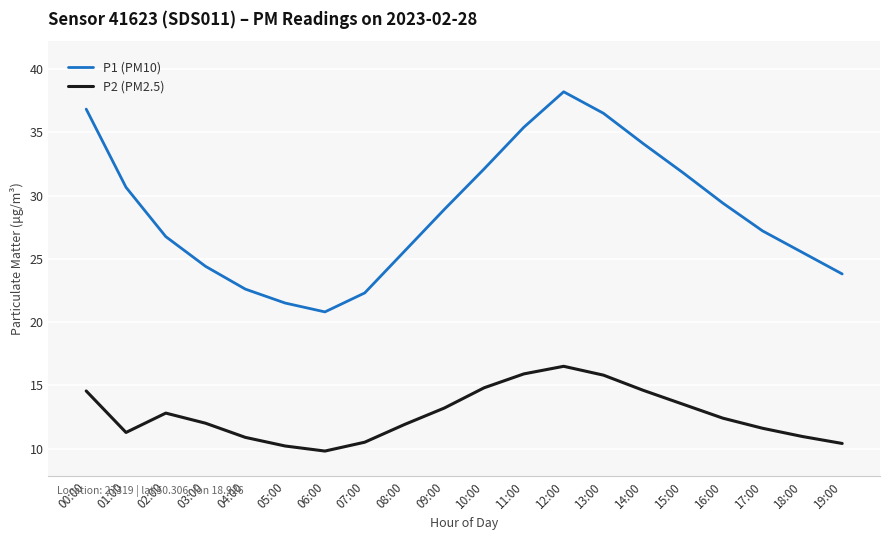

Which series has the largest total across all categories?

P1 (PM10)